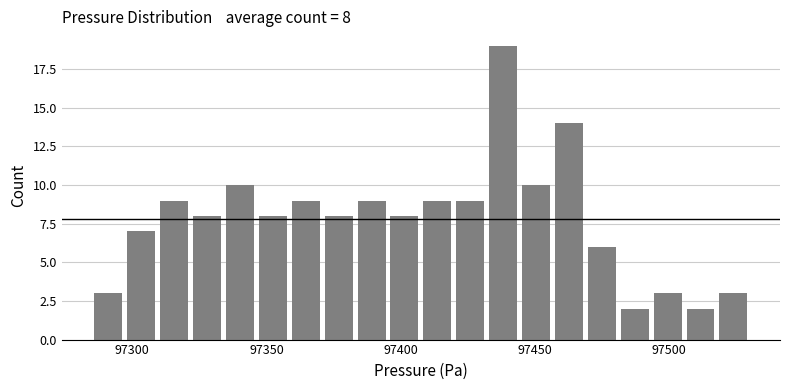

Read against the x-axis, roughly where is the centre of the tallest bar?

97440